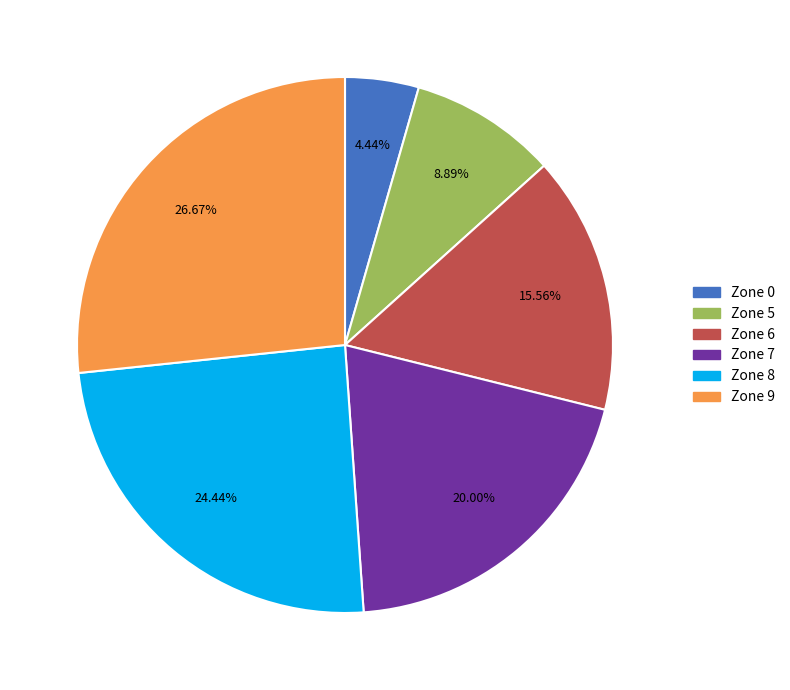

Does any single category account for the majority?

No